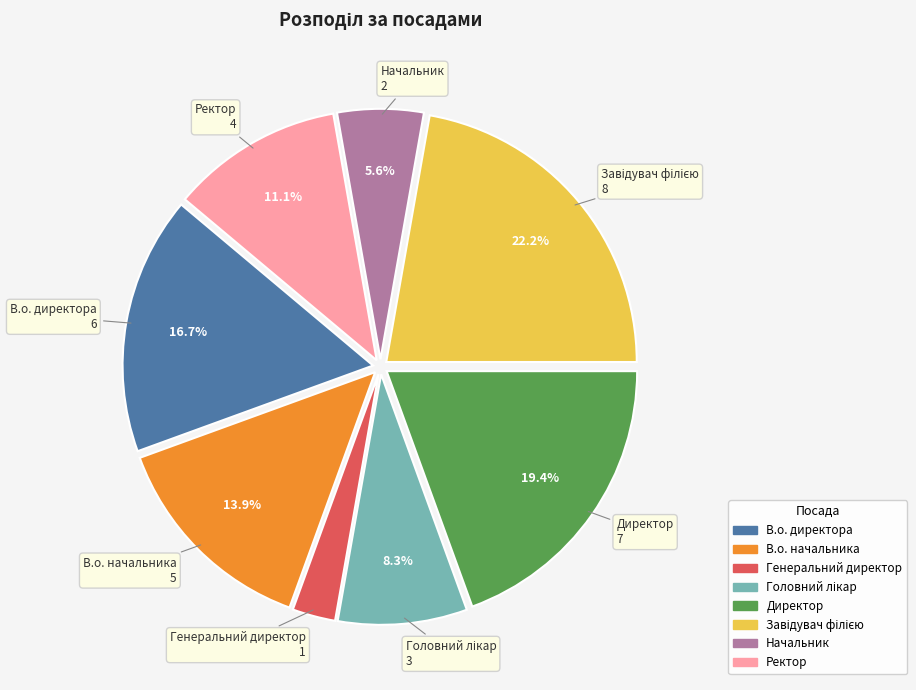

How many segments does this pie chart have?

8